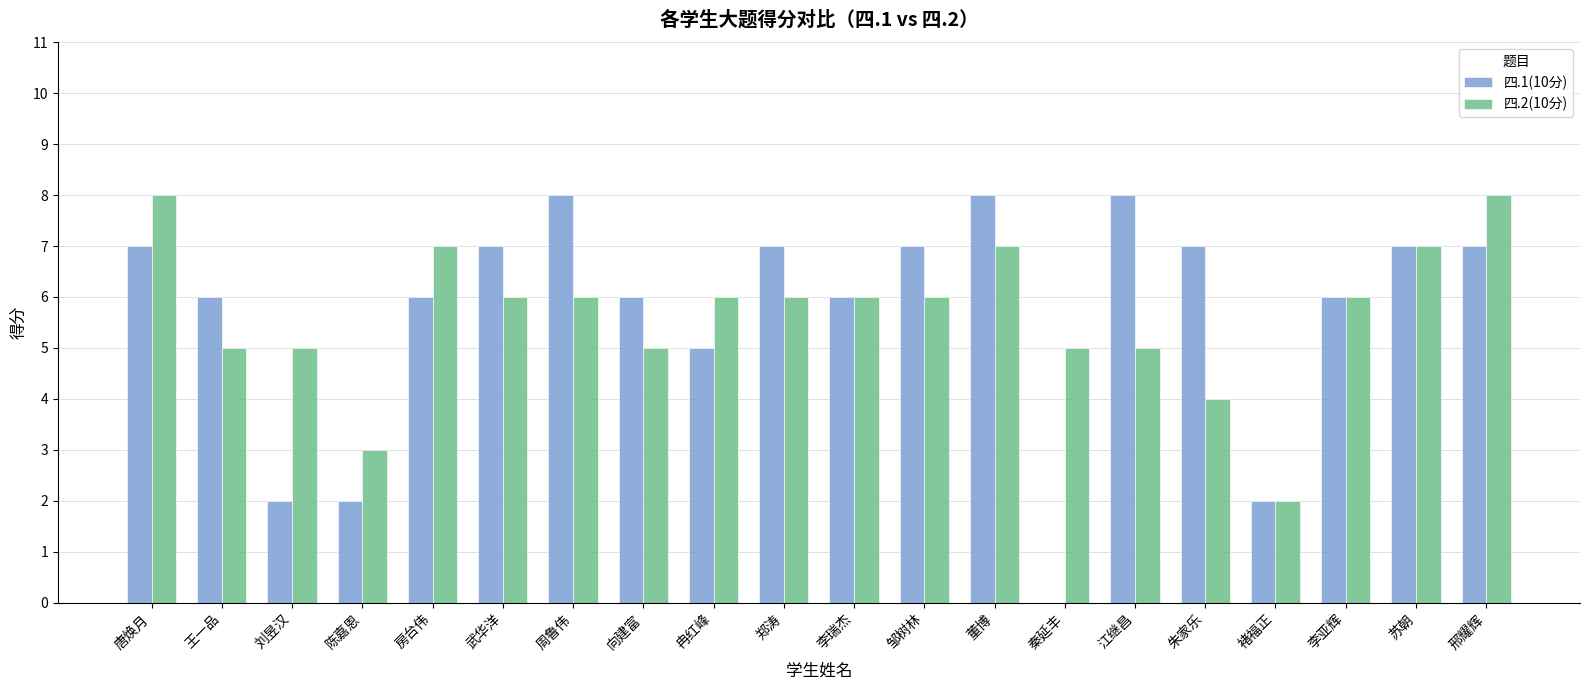

Reading right to left, what are all the values shown in this chart?

四.1(10分): 7	7	6	2	7	8	0	8	7	6	7	5	6	8	7	6	2	2	6	7
四.2(10分): 8	7	6	2	4	5	5	7	6	6	6	6	5	6	6	7	3	5	5	8